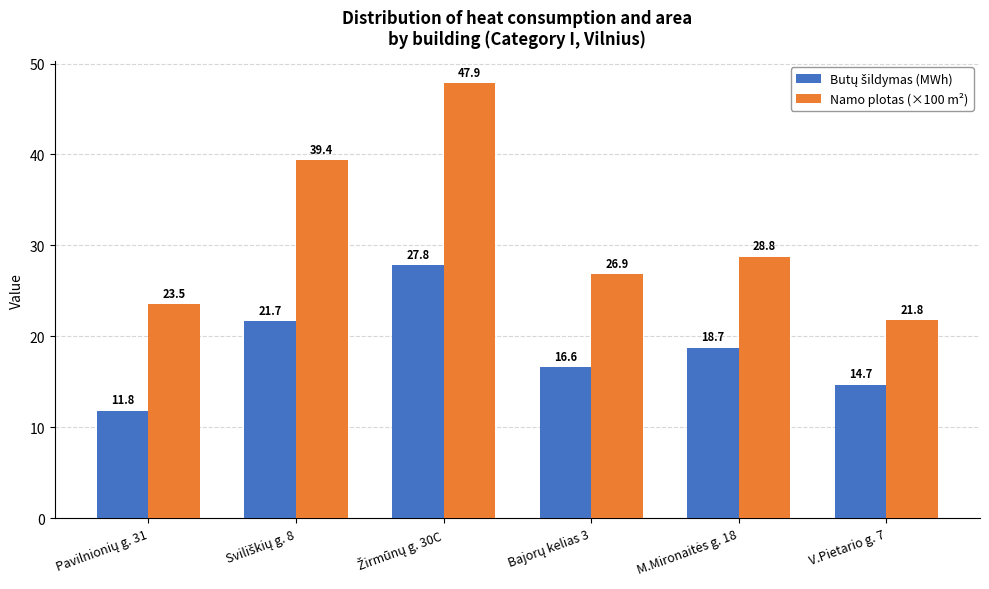

What is the difference between the maximum and second lowest values in the Namo plotas (×100 m²) series?

24.4